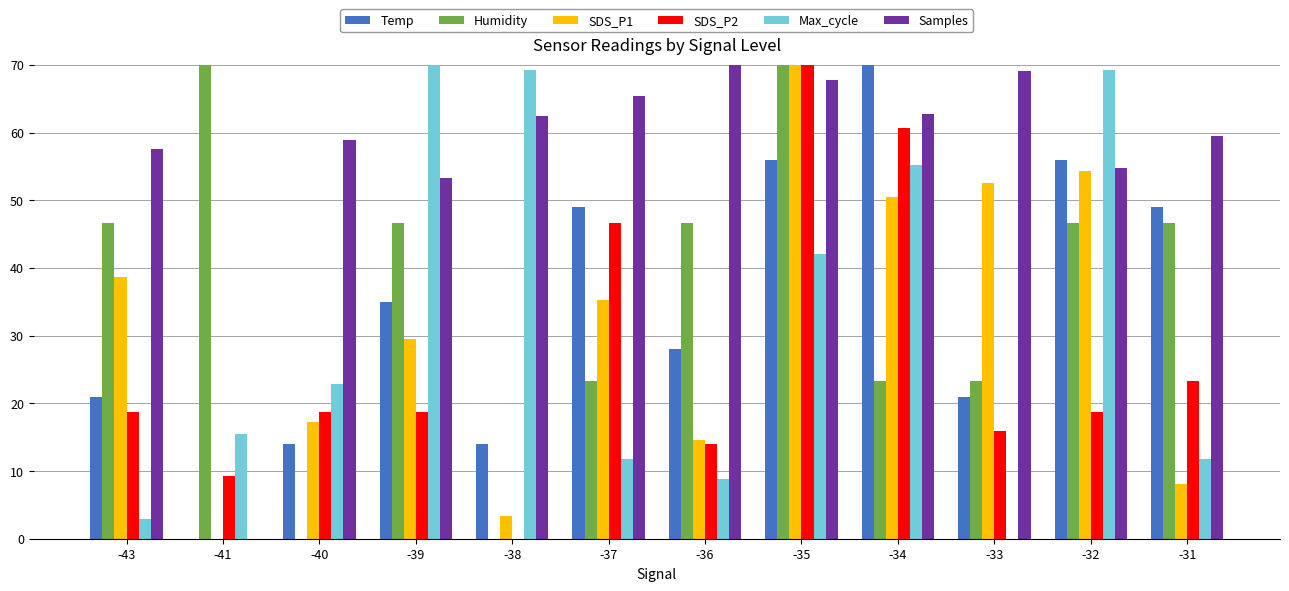

Between -41 and -40, which series saw the biggest shift?

Humidity